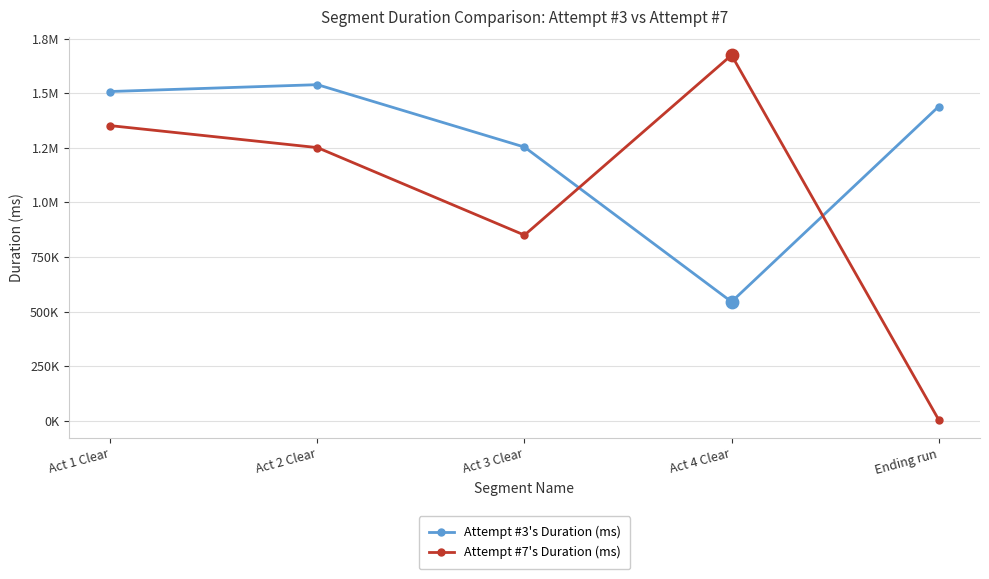

What are all the series names shown in the legend?

Attempt #3's Duration (ms), Attempt #7's Duration (ms)